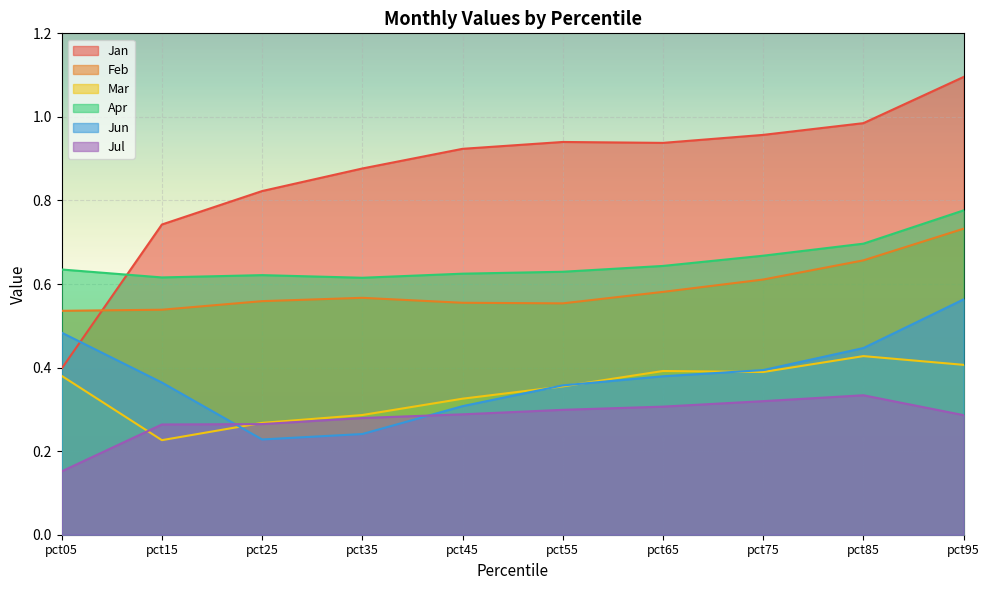

At which category does Apr reach its first local peak?

pct25